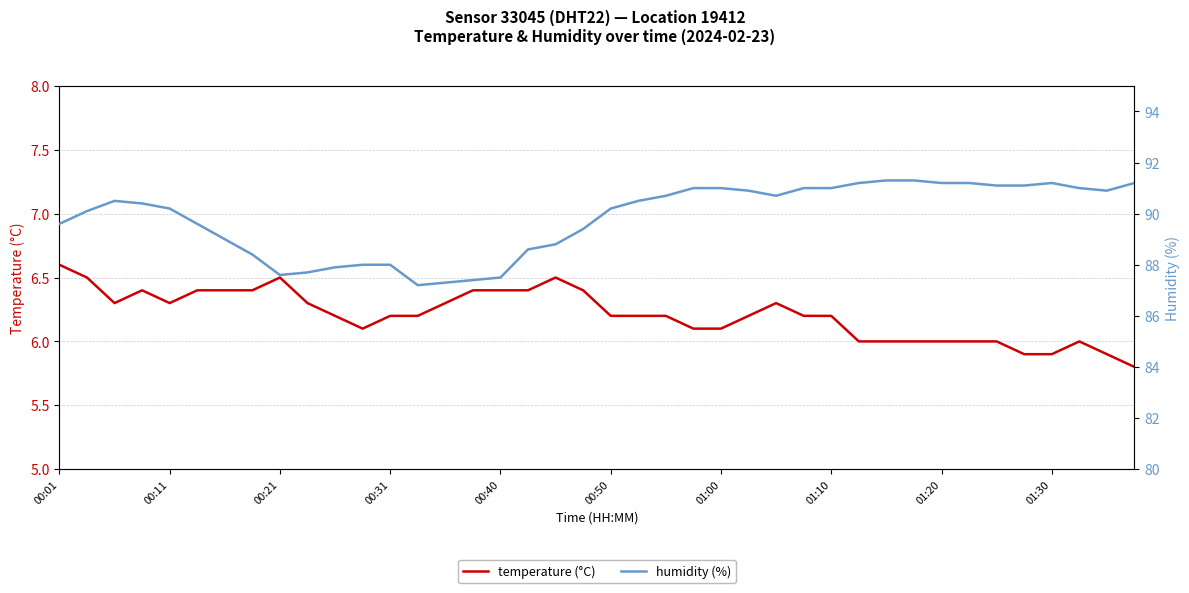

Reading left to right, what are all the values shown in this chart?

temperature: 6.6	6.5	6.3	6.4	6.3	6.4	6.4	6.4	6.5	6.3	6.2	6.1	6.2	6.2	6.3	6.4	6.4	6.4	6.5	6.4	6.2	6.2	6.2	6.1	6.1	6.2	6.3	6.2	6.2	6.0	6.0	6.0	6.0	6.0	6.0	5.9	5.9	6.0	5.9	5.8
humidity: 89.6	90.1	90.5	90.4	90.2	89.6	89.0	88.4	87.6	87.7	87.9	88.0	88.0	87.2	87.3	87.4	87.5	88.6	88.8	89.4	90.2	90.5	90.7	91.0	91.0	90.9	90.7	91.0	91.0	91.2	91.3	91.3	91.2	91.2	91.1	91.1	91.2	91.0	90.9	91.2